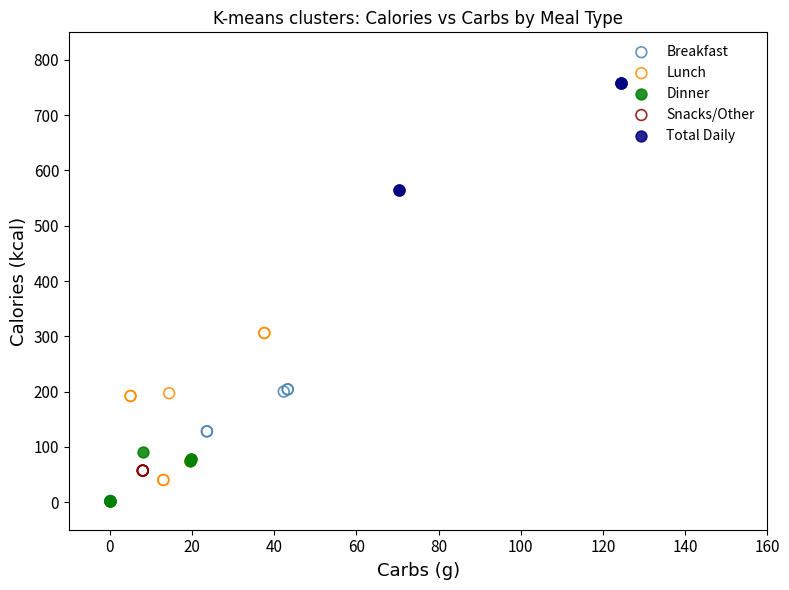

Which series contains the highest Y value?

Total Daily